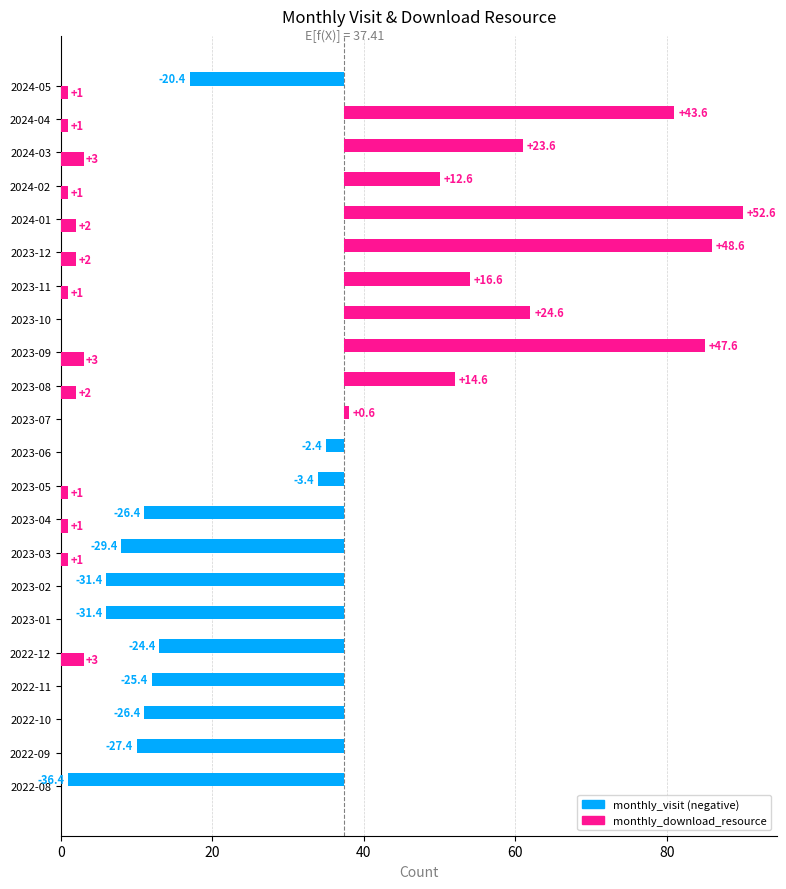

List the series in order of their overall mean, lowest first.

monthly_visit, monthly_download_resource